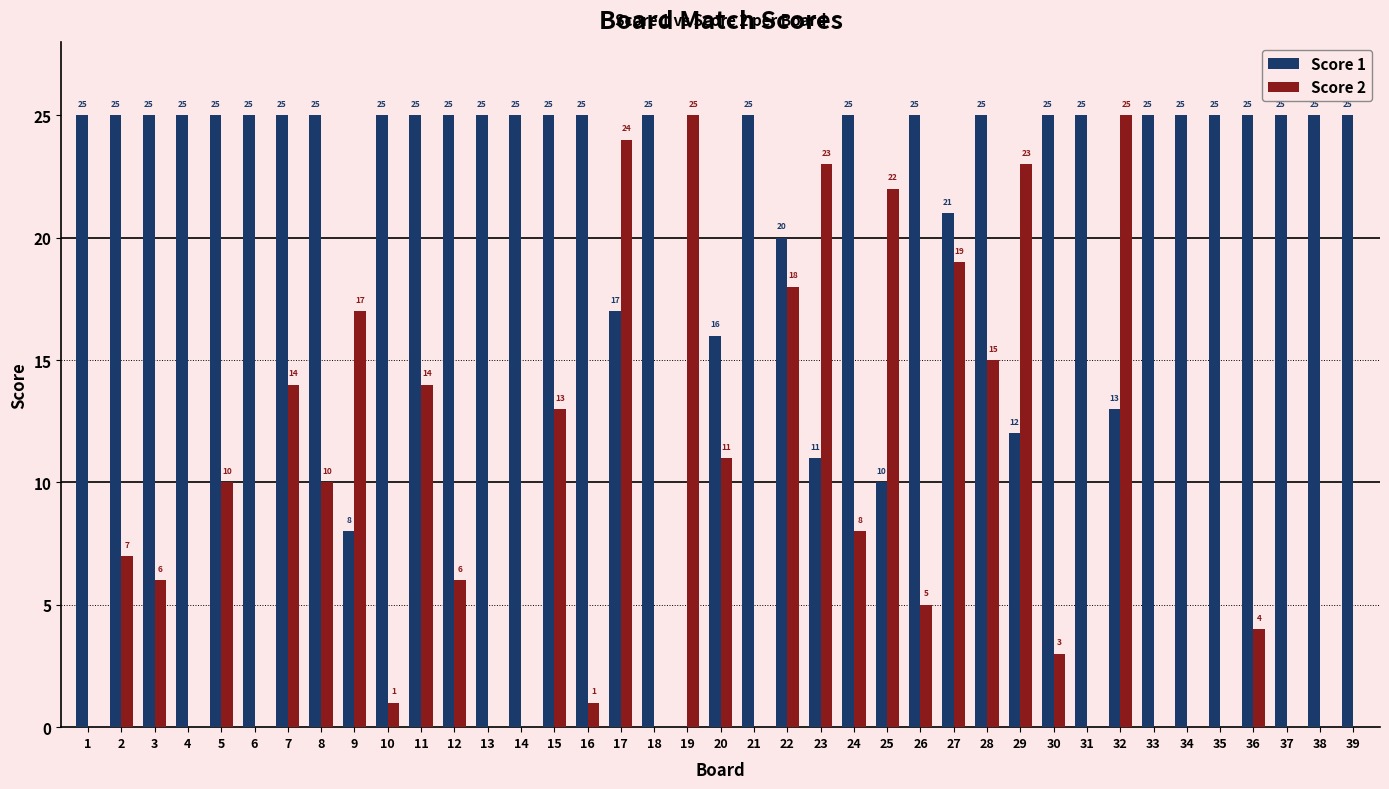

What is the total value across all series at 7?

39